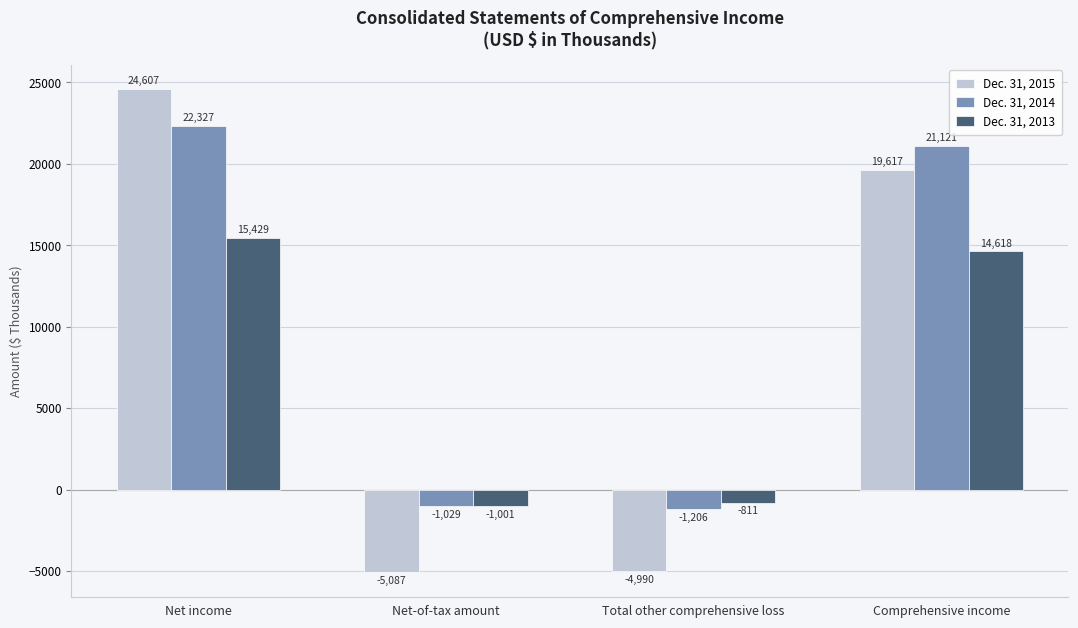

Which category has the lowest value in the Dec. 31, 2015 series?

Net-of-tax amount